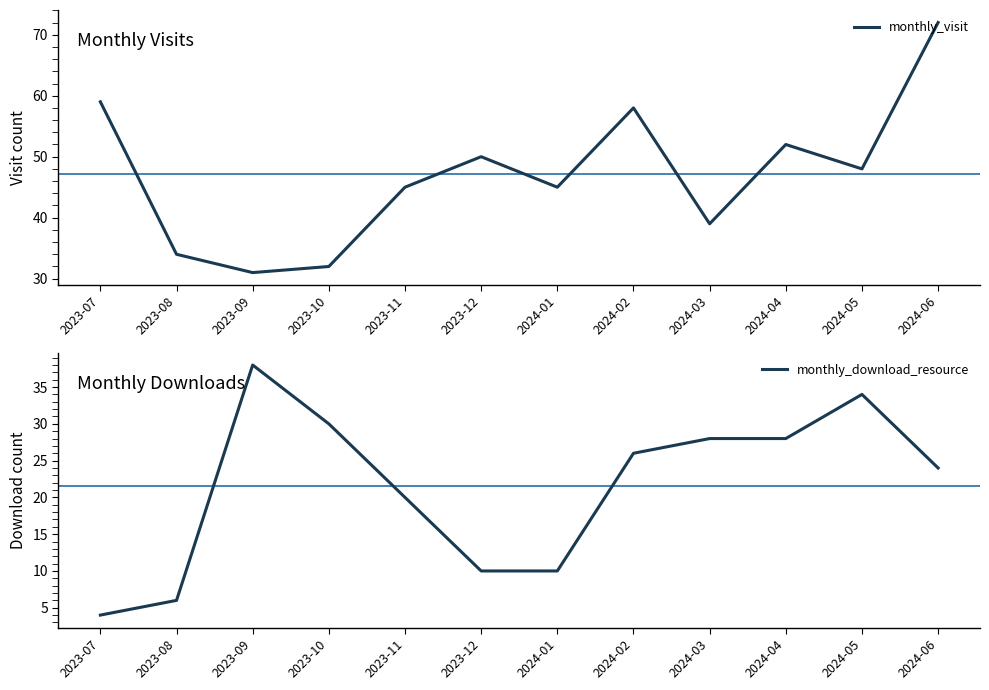

How many intersections are there between monthly_download_resource and monthly_visit?

2